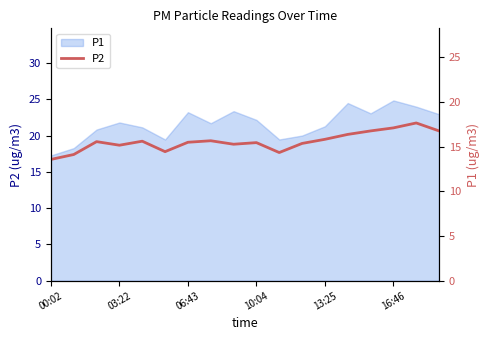

What is the approximate value at 16:46?

17.1